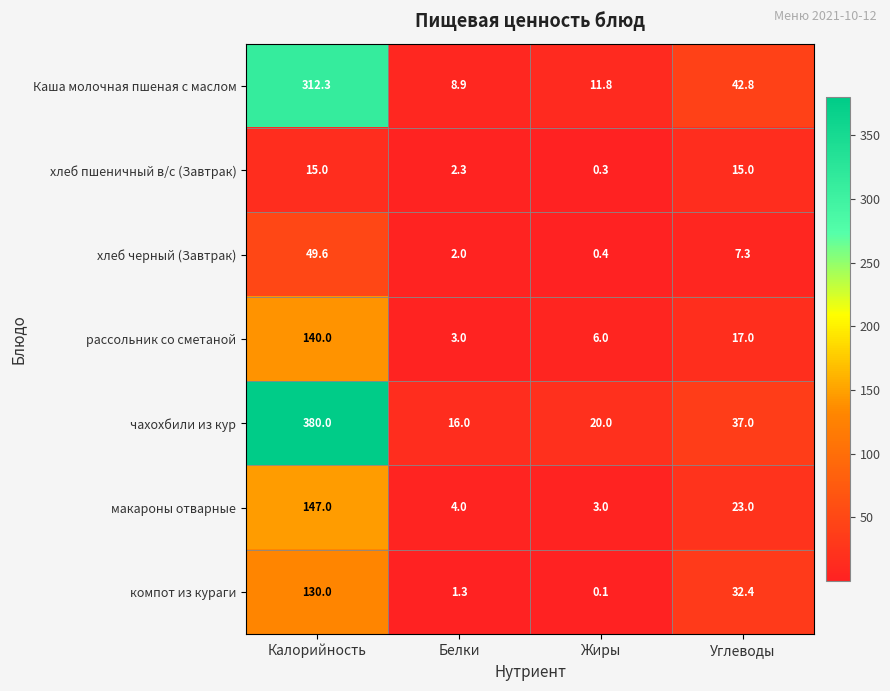

Reading left to right, transcribe all the data shown in this chart.

Каша молочная пшеная с маслом: 312.3	8.9	11.8	42.8
хлеб пшеничный в/с (Завтрак): 15.0	2.3	0.3	15.0
хлеб черный (Завтрак): 49.6	2.0	0.4	7.3
рассольник со сметаной: 140.0	3.0	6.0	17.0
чахохбили из кур: 380.0	16.0	20.0	37.0
макароны отварные: 147.0	4.0	3.0	23.0
компот из кураги: 130.0	1.3	0.1	32.4